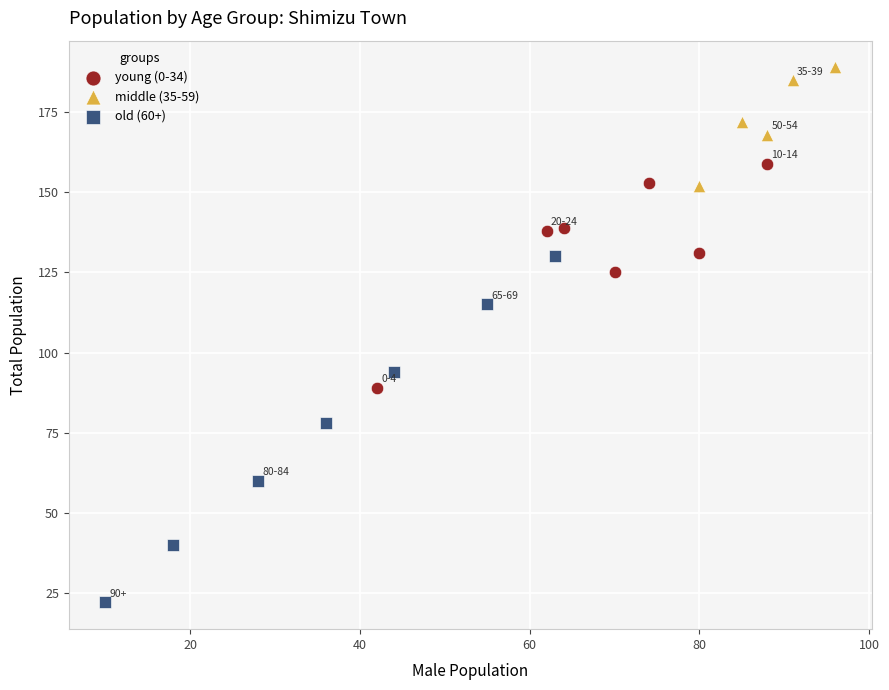

Which series has the widest spread of Y values?

old (60+)